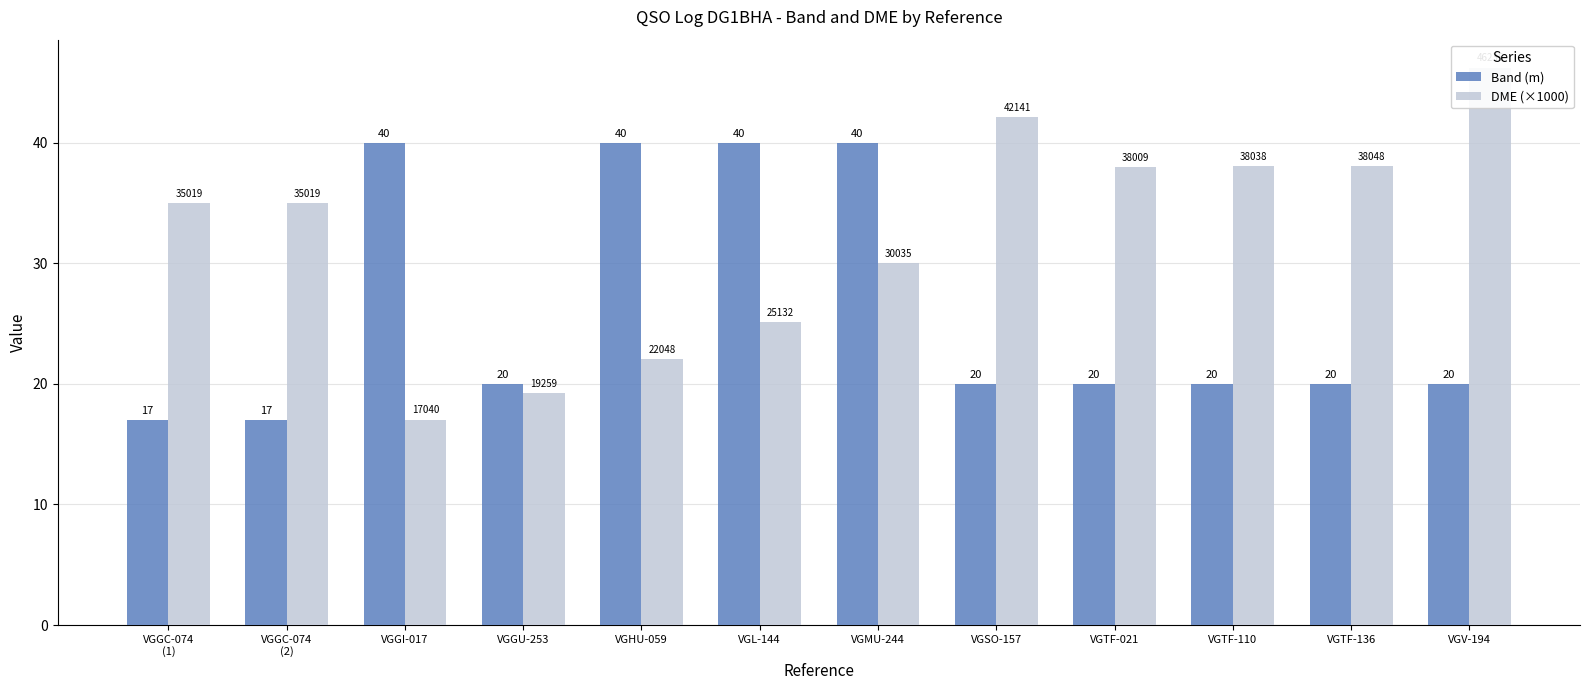

The value of Band (m) at VGGI-017 is 26.2. True or false?

False